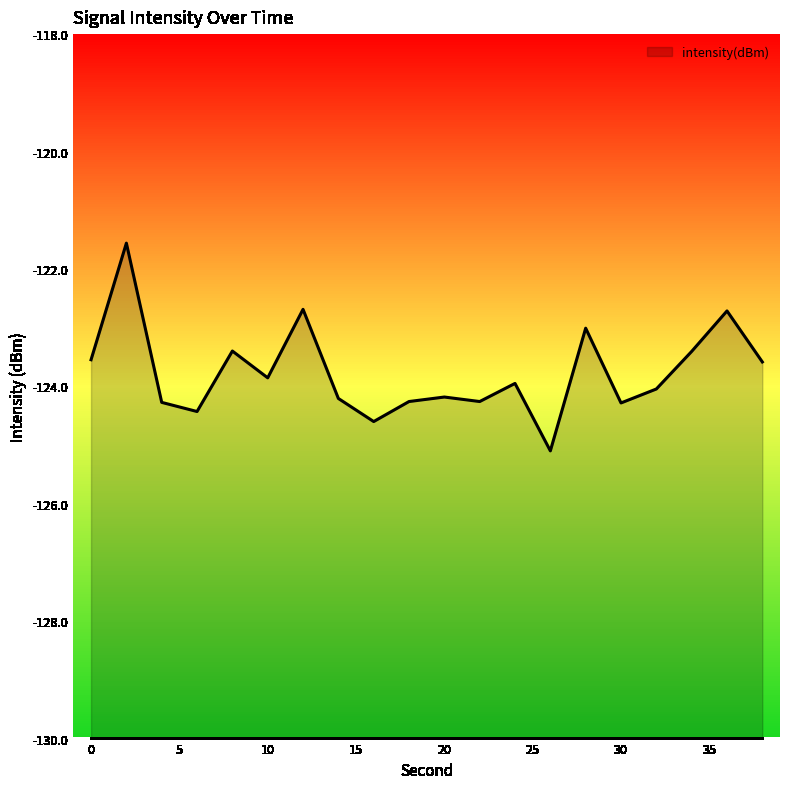

At which label does the data first exceed -123?

2